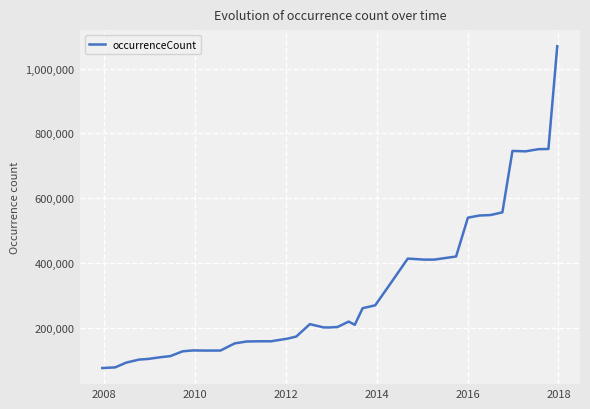

What is the greatest value displayed?

1069251